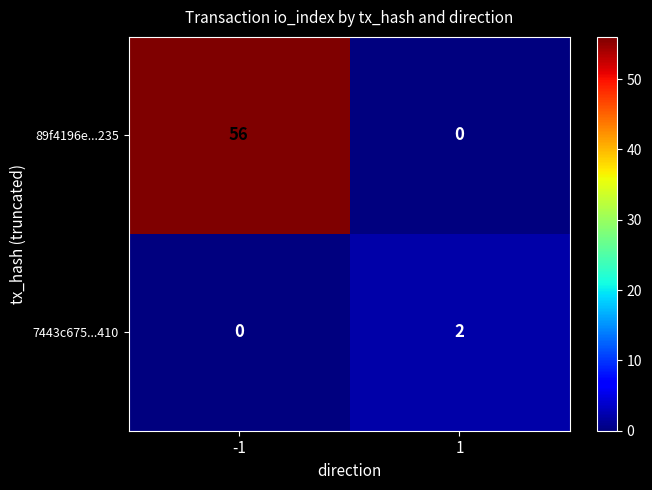

At -1, list the series in order from largest to smallest.

89f4196e...235, 7443c675...410